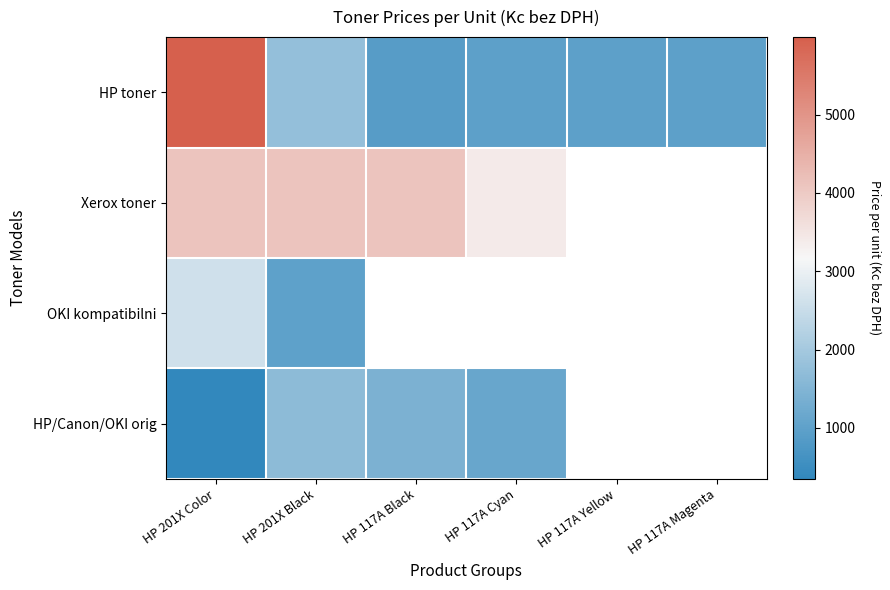

Which series has the largest range (max minus min)?

HP toner